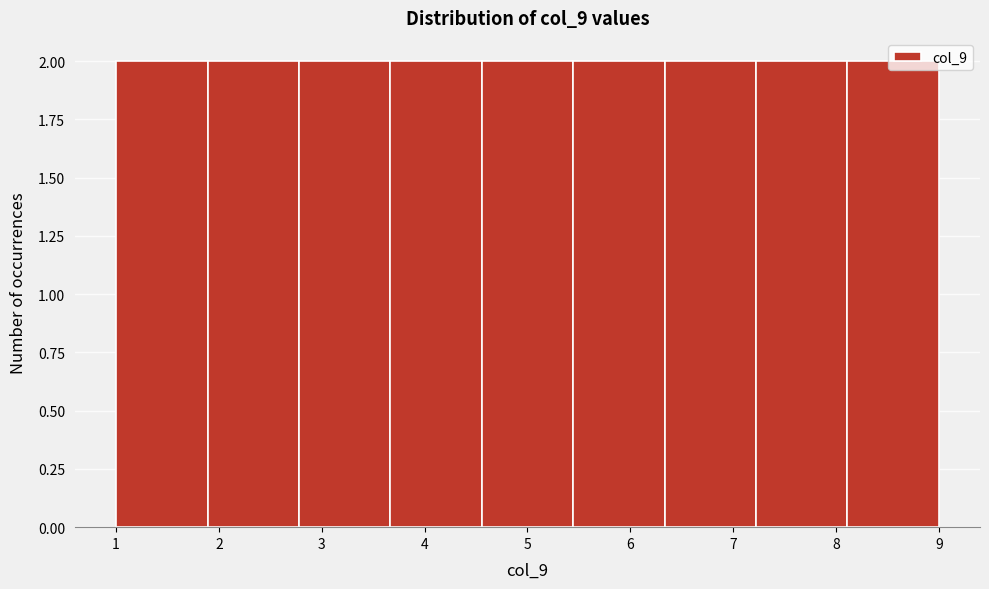

Reading left to right, list every bar in this chart as the range it spans on the x-axis followed by its height. Neither the bar edges nor the heights are printed on the chart, so give them approximately, as read against the axes.

1.0 to 1.9: 2
1.9 to 2.8: 2
2.8 to 3.7: 2
3.7 to 4.6: 2
4.6 to 5.4: 2
5.4 to 6.3: 2
6.3 to 7.2: 2
7.2 to 8.1: 2
8.1 to 9.0: 2